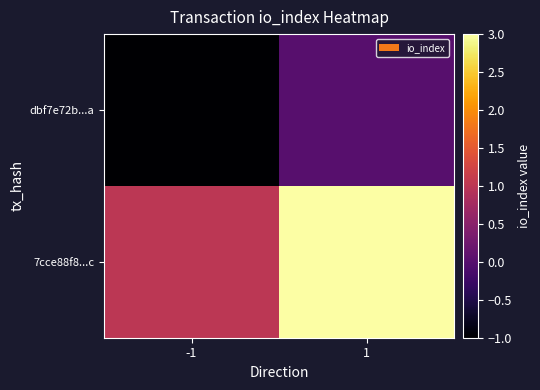

Reading left to right, list all the values displayed in this chart.

dbf7e72b...a: -1=-1	1=0
7cce88f8...c: -1=1	1=3